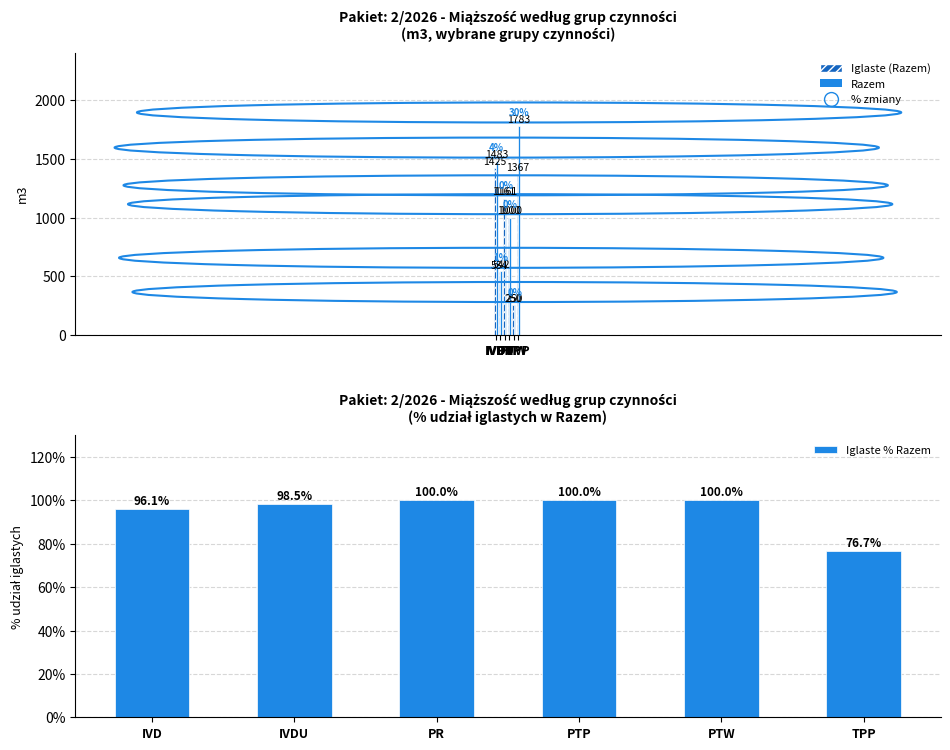

The Razem series shows 250.0 at PTW. True or false?

True